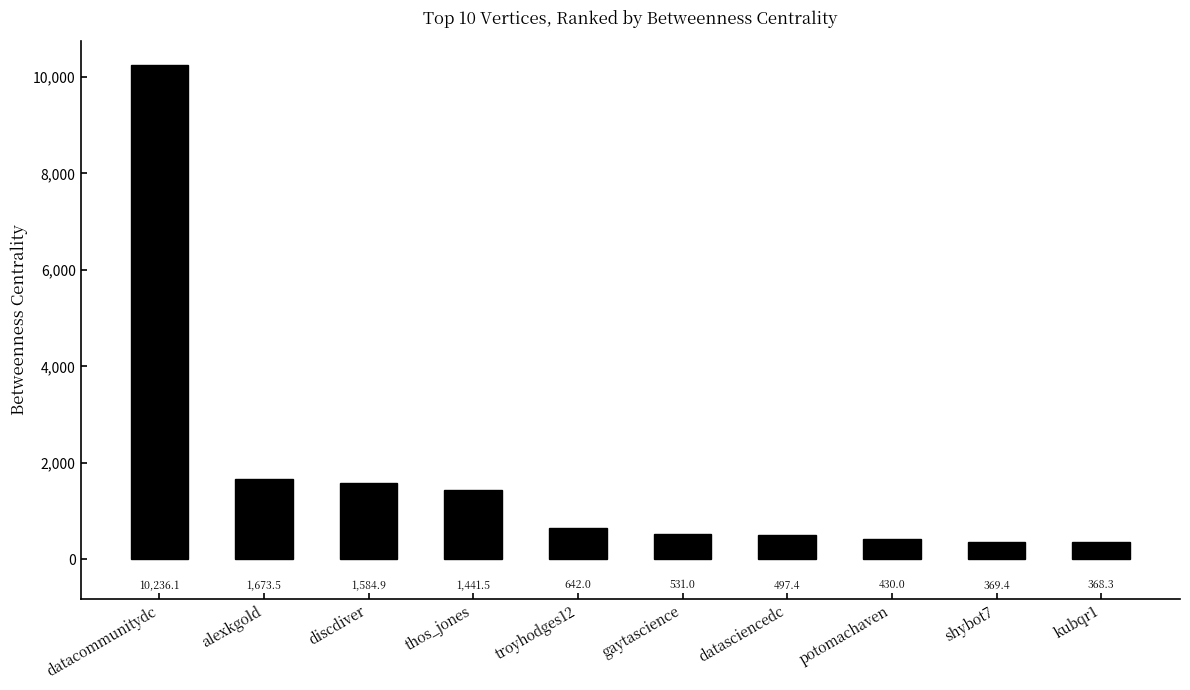

What is the value of the 5th bar from the left?

642.0